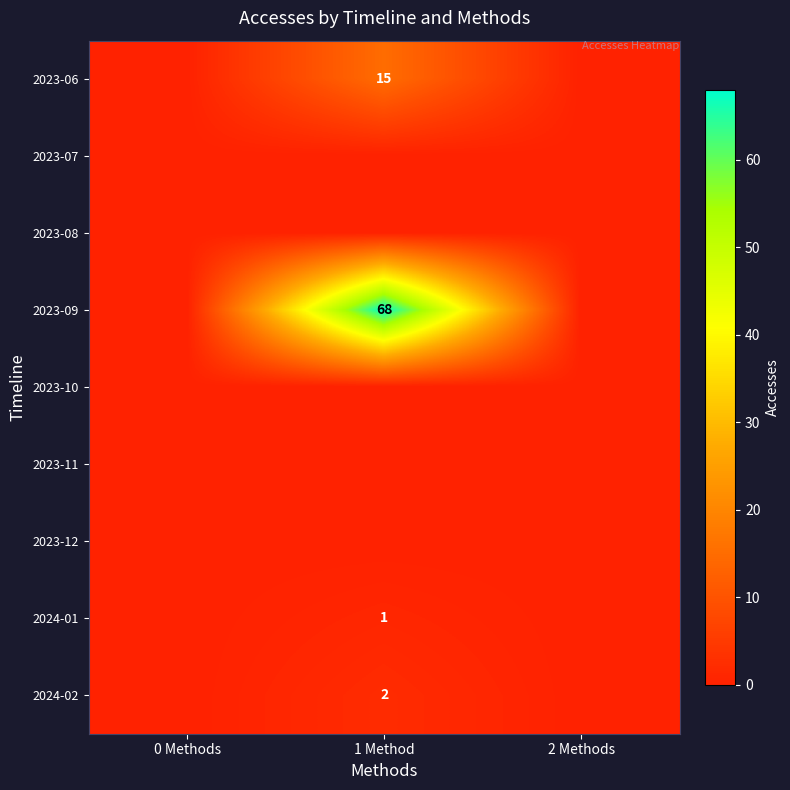

The value of 2023-09 at 1 Method is 34. True or false?

False